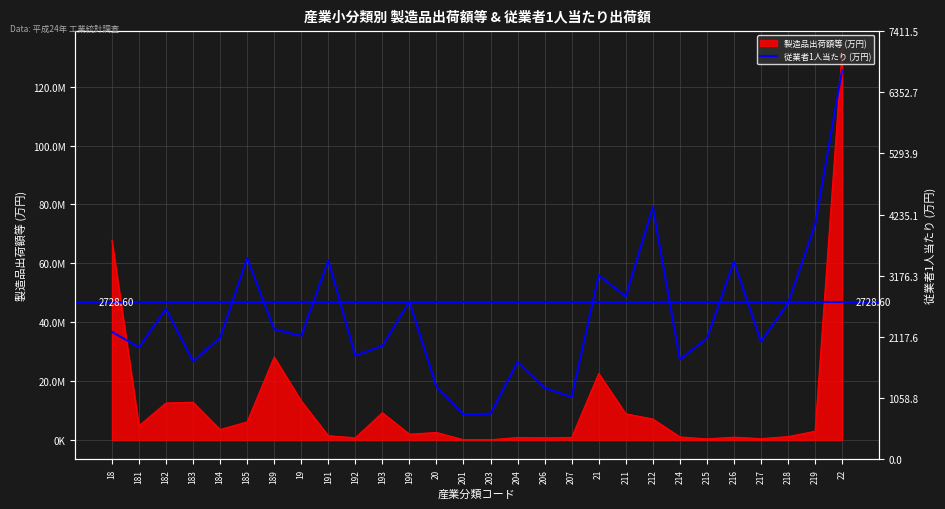

Where does the data first go above 2136?

18